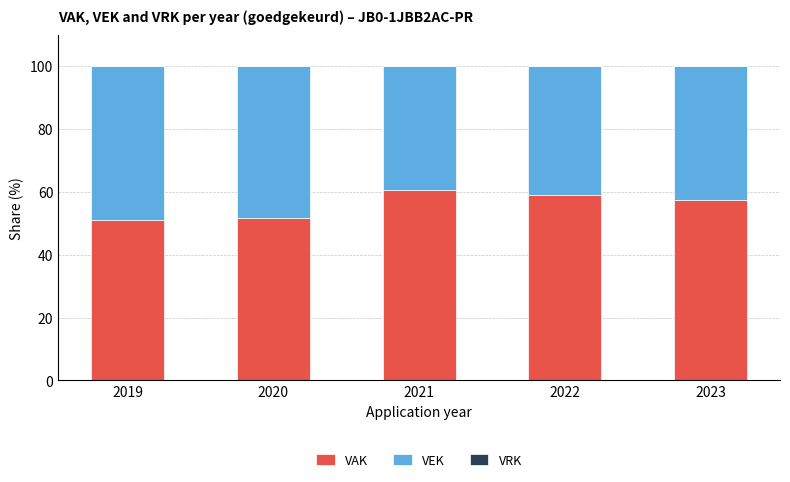

At which label does VAK reach its peak?

2021